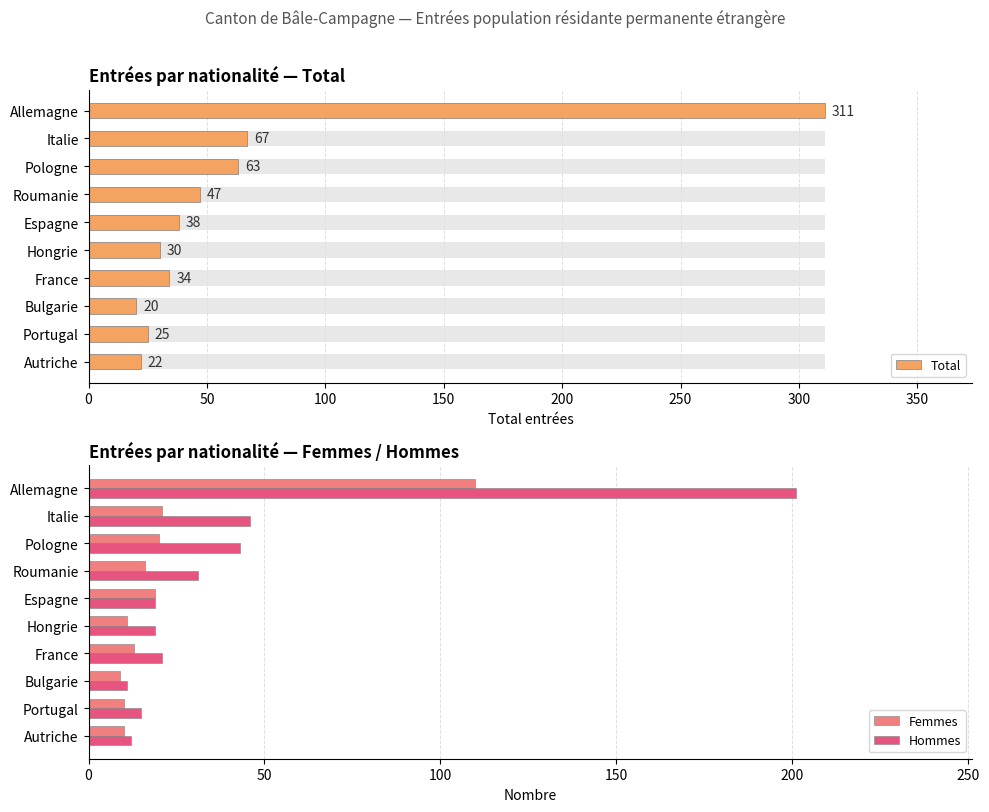

The value of Femmes at Allemagne is 161. True or false?

False